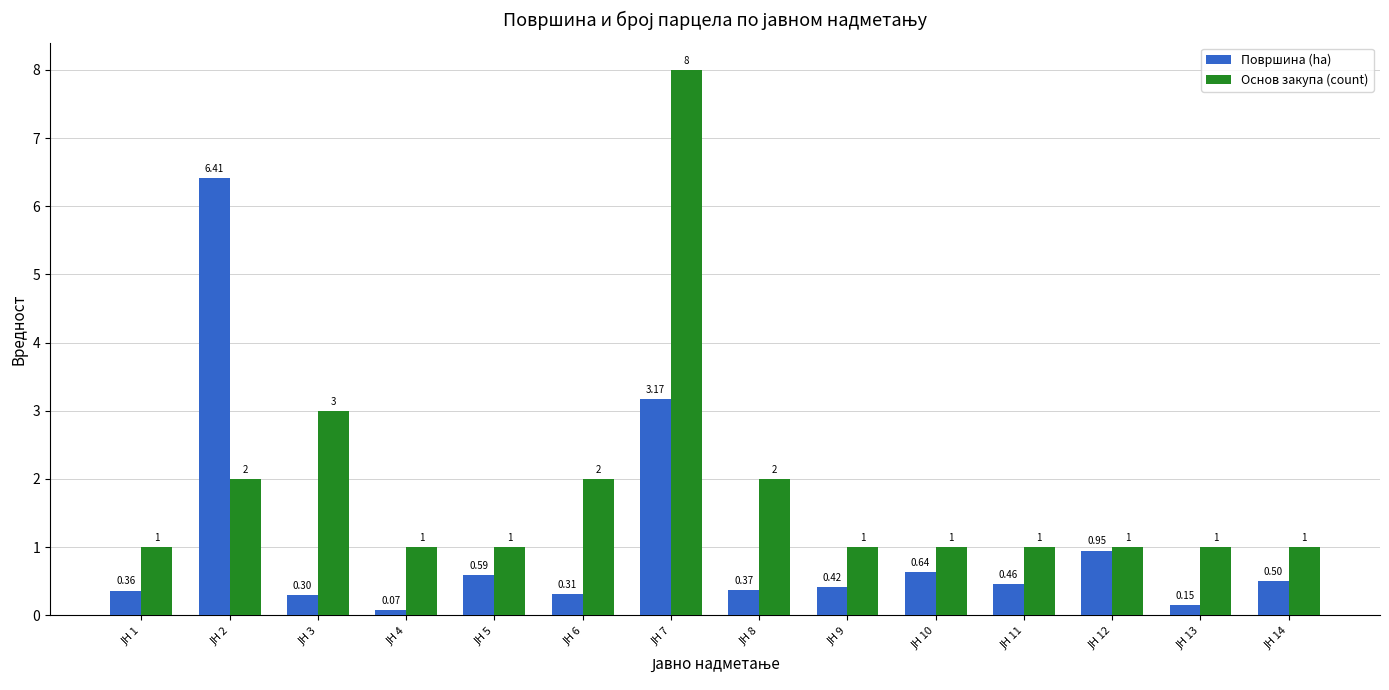

List the series in order of their overall mean, highest first.

Основ закупа (count), Површина (ha)